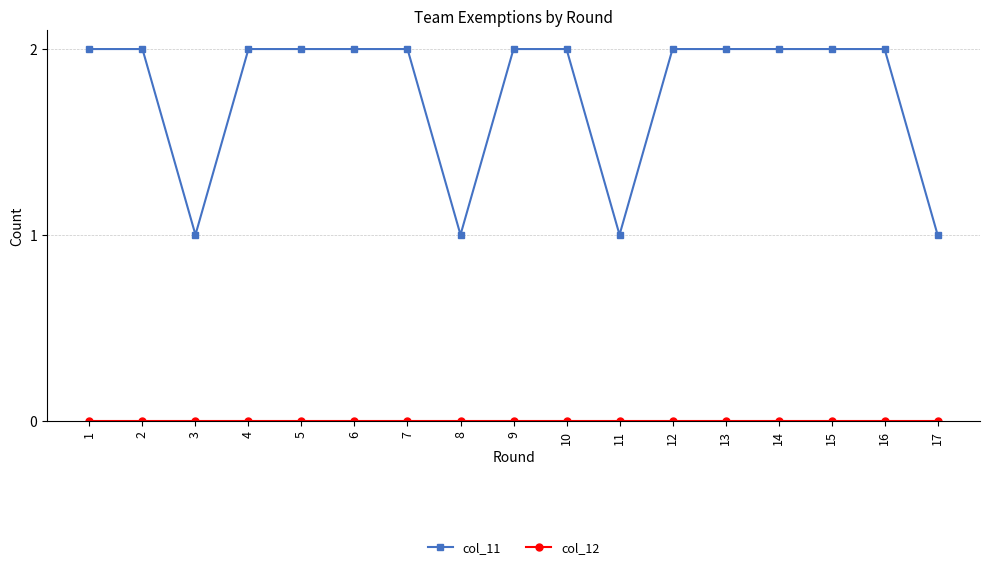

Is it true that col_11 equals 2 at 11?

False